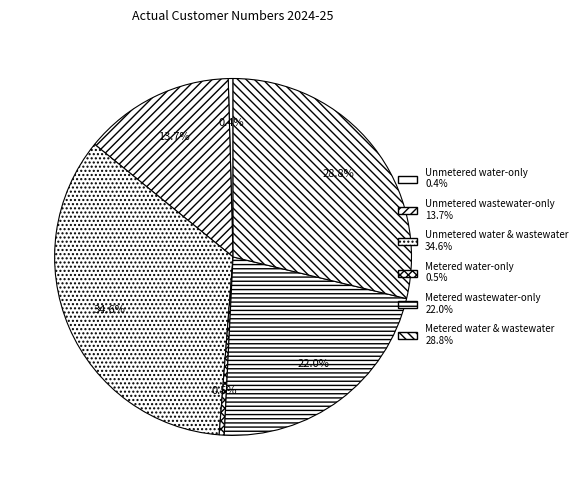

To the nearest percent, what is the combined percentage of Metered water & wastewater and Metered wastewater-only?

51%